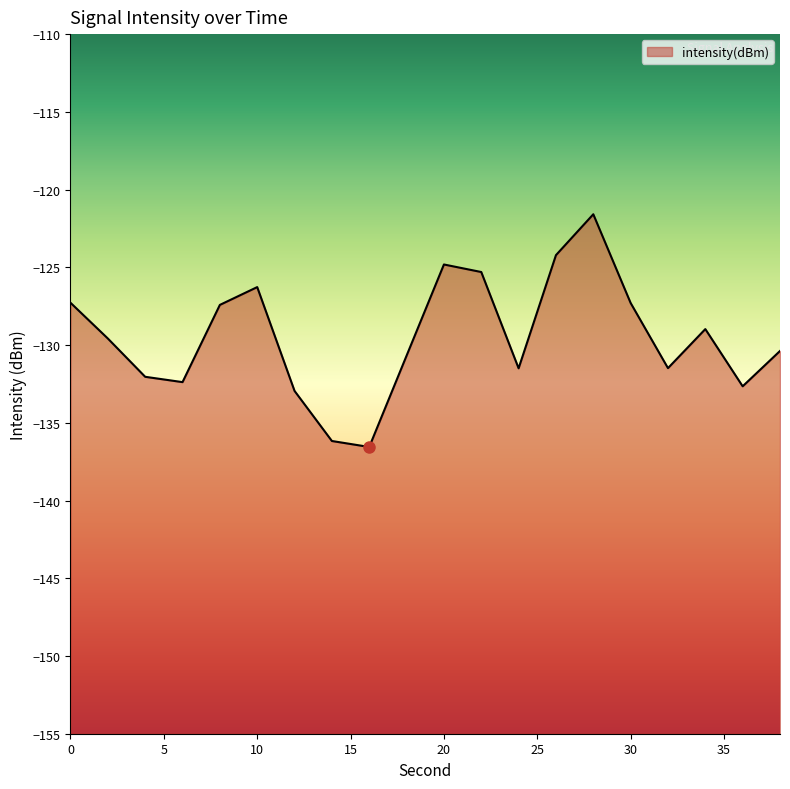

How many interior local peaks (higher than both neighbors) does the data have?

4